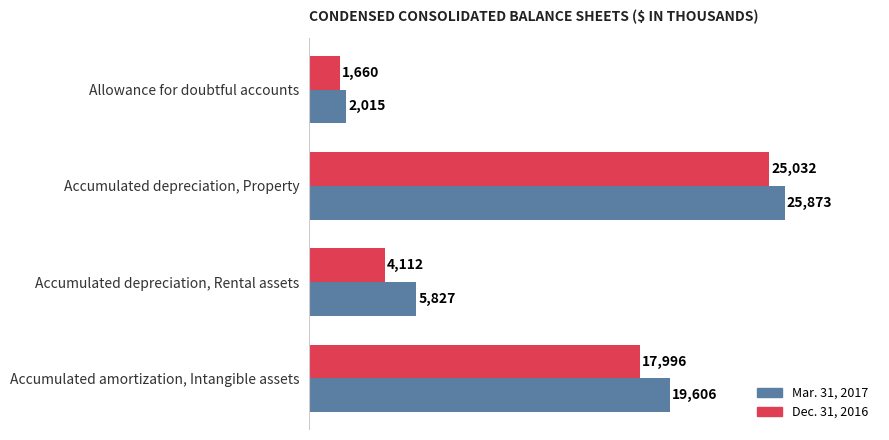

Is the value of Mar. 31, 2017 at Accumulated amortization, Intangible assets greater than the value of Dec. 31, 2016 at Accumulated depreciation, Property?

No